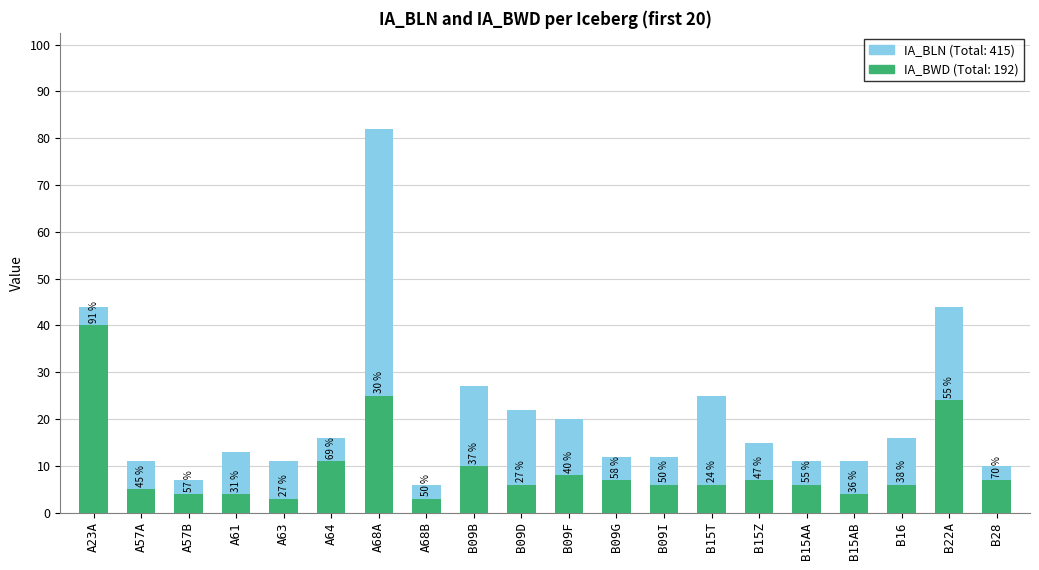

At which label is IA_BWD closest to 21?

B22A